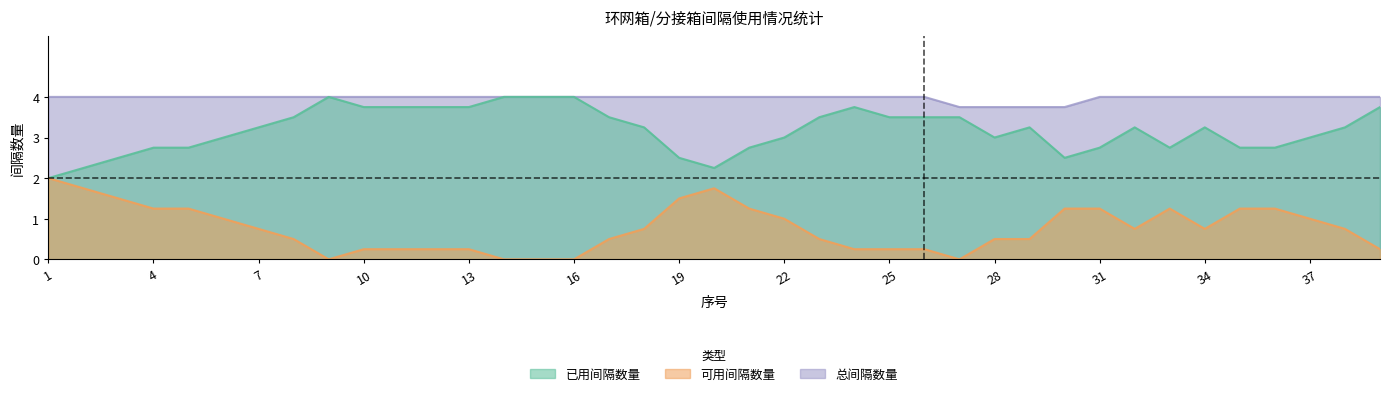

Between 32 and 1, which is larger?

32